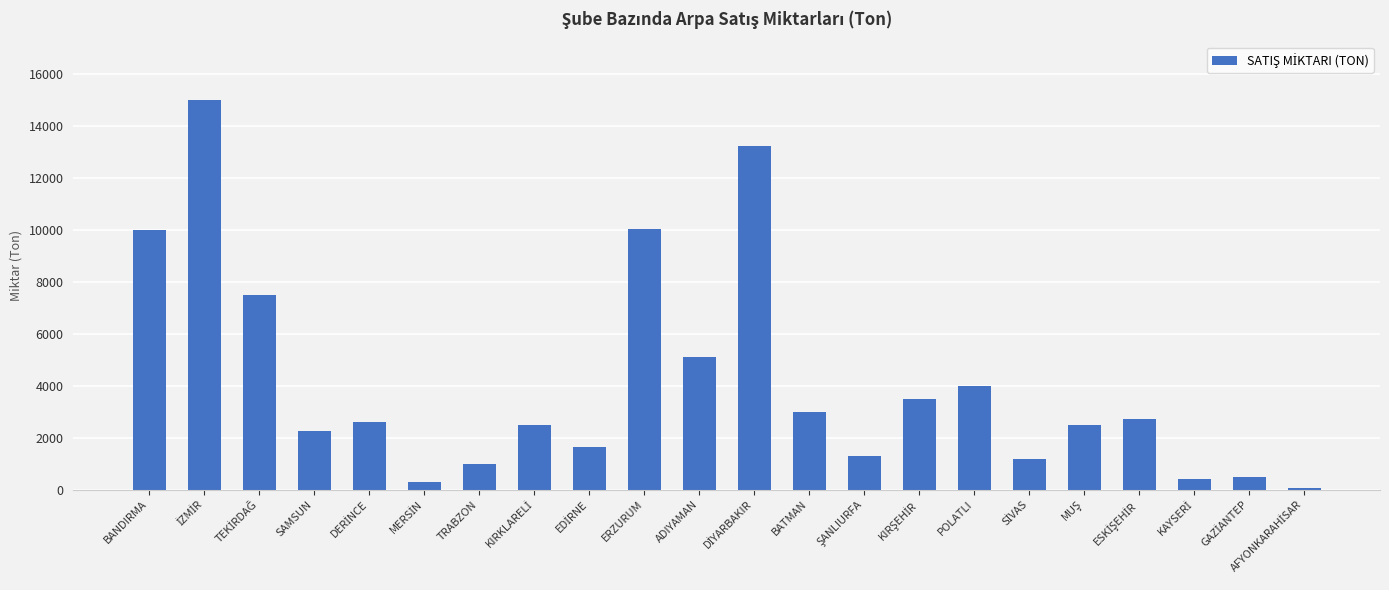

What is the sum of all values?

90282